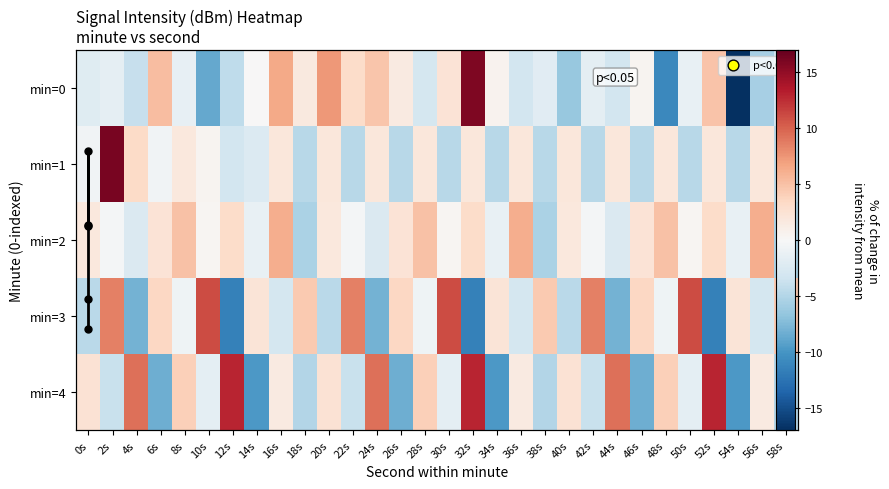

Which series has the largest total across all categories?

2